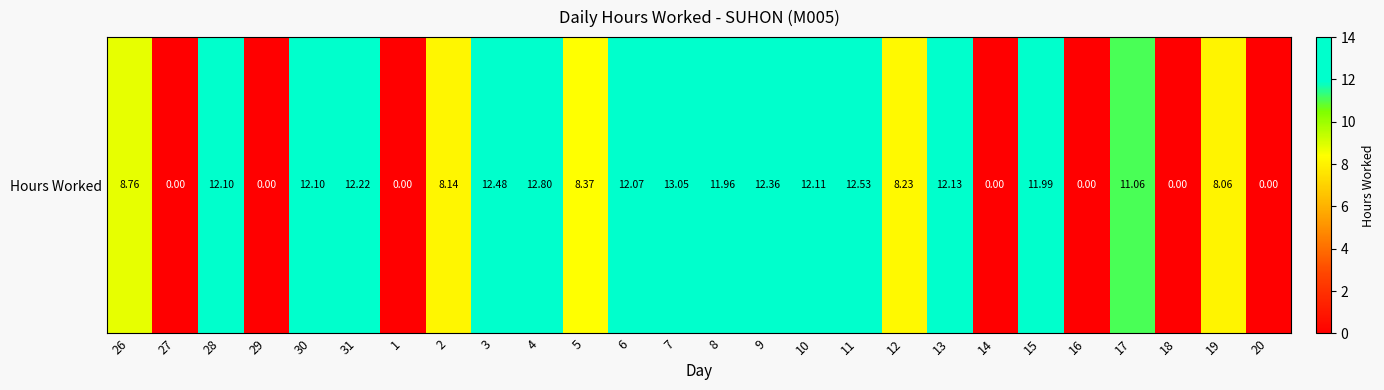

How many positive values are there?

19